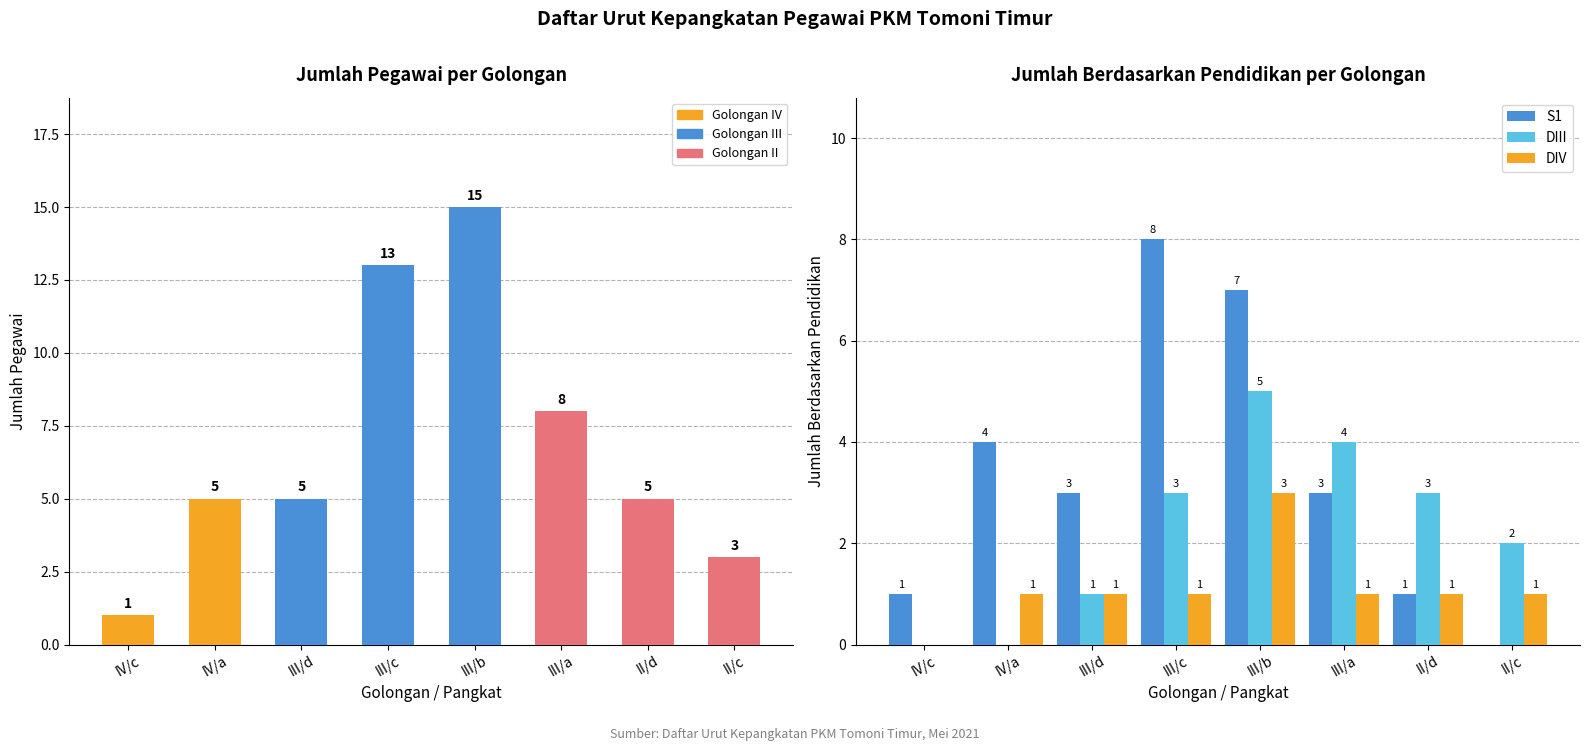

Reading right to left, extract all data points from this chart.

Jumlah Pegawai: 3	5	8	15	13	5	5	1
S1: 0	1	3	7	8	3	4	1
DIII: 2	3	4	5	3	1	0	0
DIV: 1	1	1	3	1	1	1	0